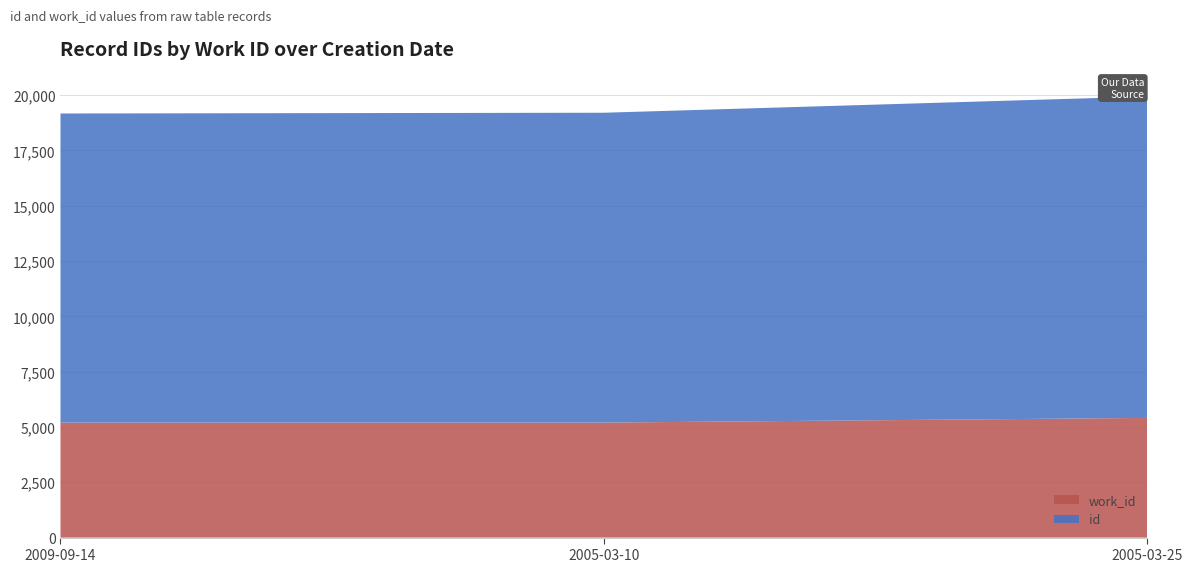

Reading left to right, list all the values displayed in this chart.

work_id: 5197	5197	5409
id: 13970	14004	14526